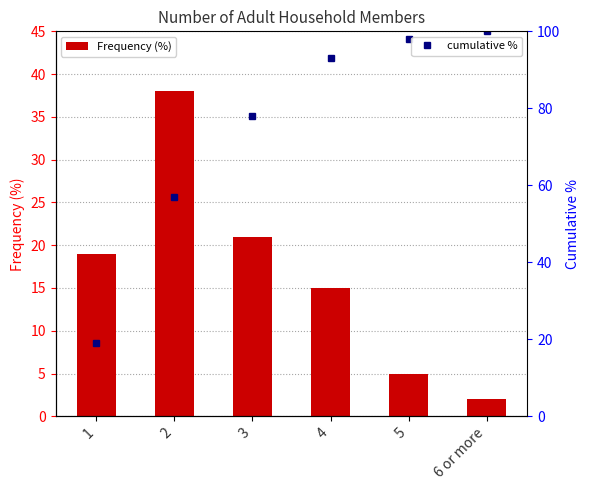

Rank the series by their average value, from lowest to highest.

Frequency (%), cumulative %